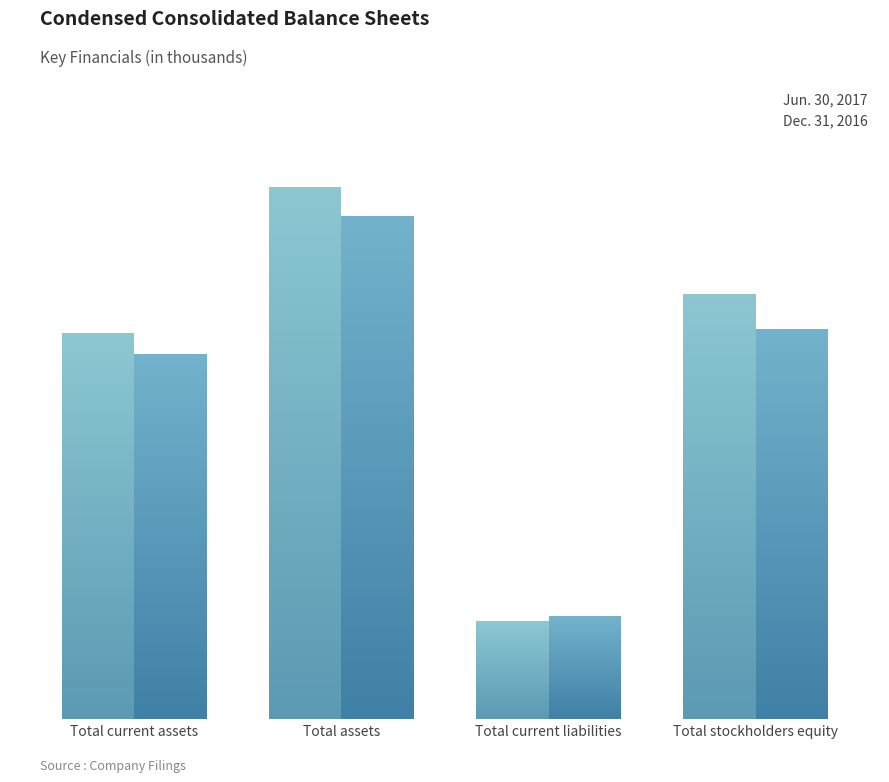

What position from the left is Total stockholders equity?

4